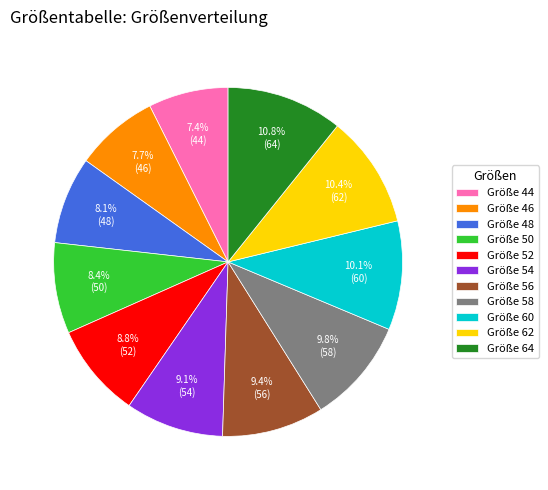

To the nearest percent, what is the average slice percentage?

9%